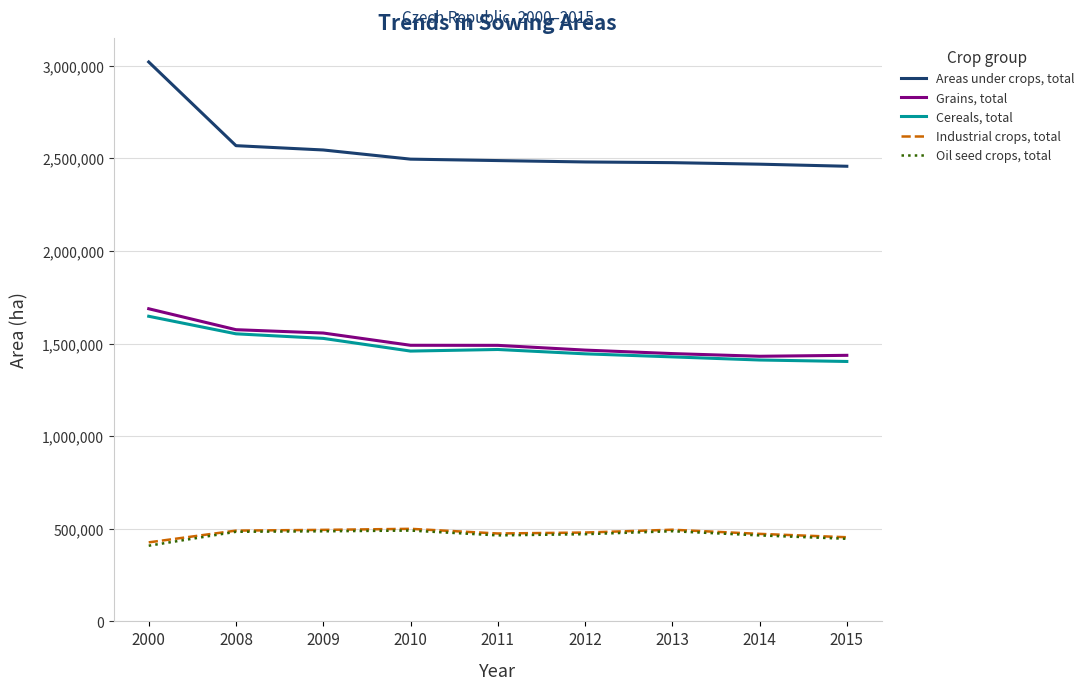

How many values in the Grains, total series exceed 1490445?

5